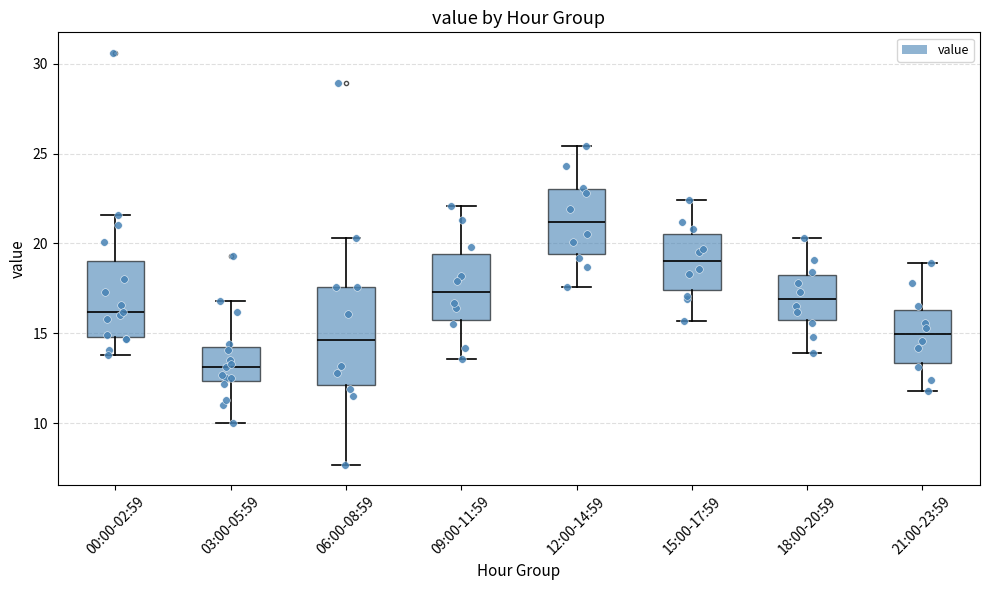

Comparing the boxes themselves (not the whiskers), which one is the tallest?

06:00-08:59